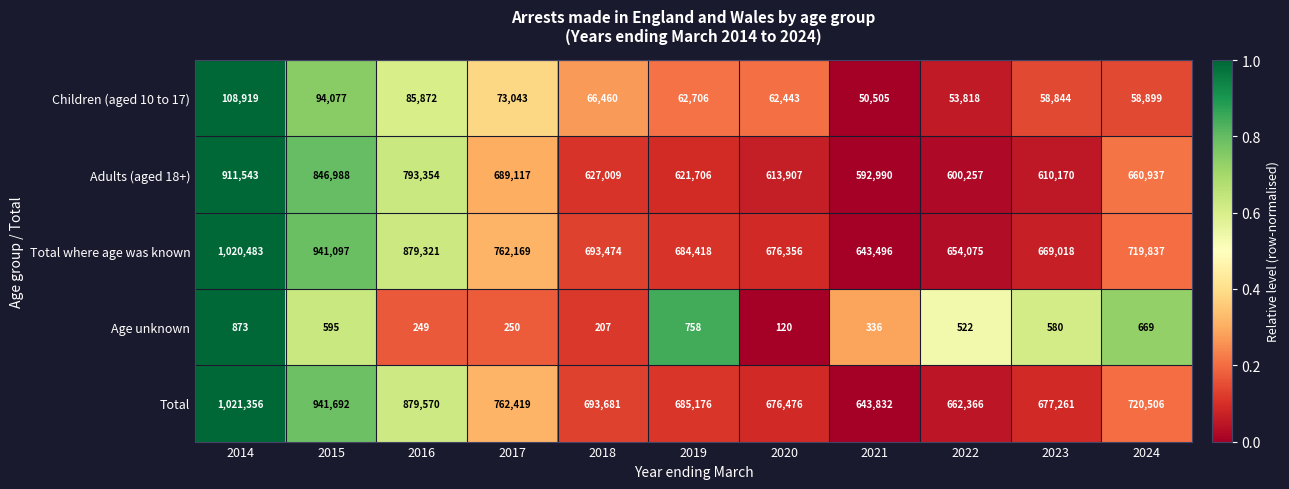

What is the difference between the Adults (aged 18+) values at 2023 and 2014?

301373